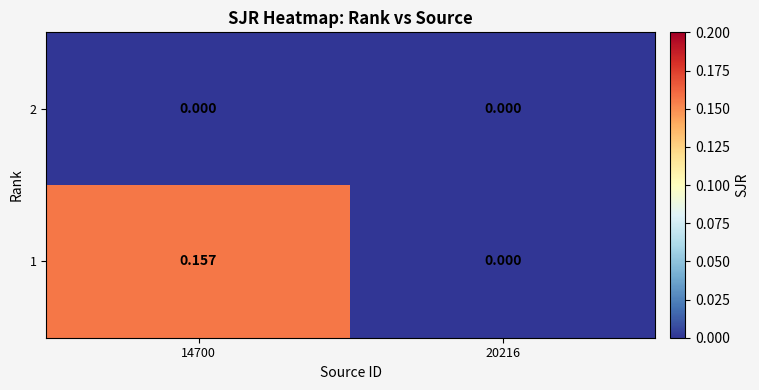

Rank the series by their average value, from lowest to highest.

2, 1